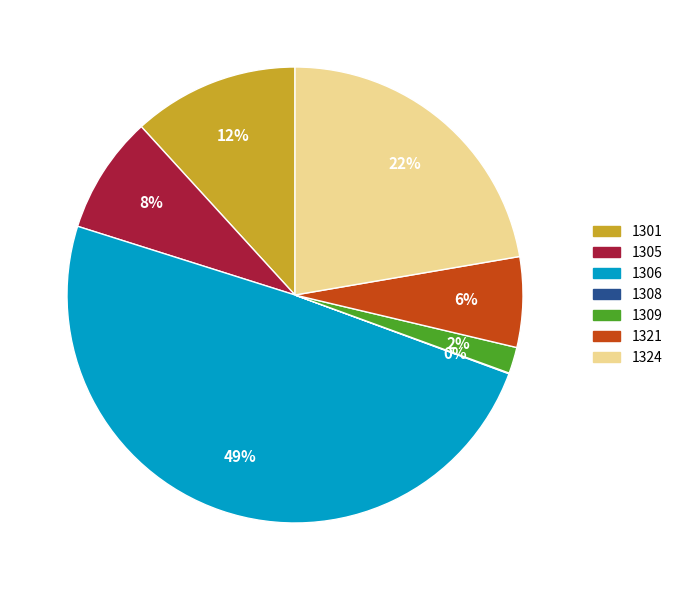

Which category has the biggest portion of the pie?

1306